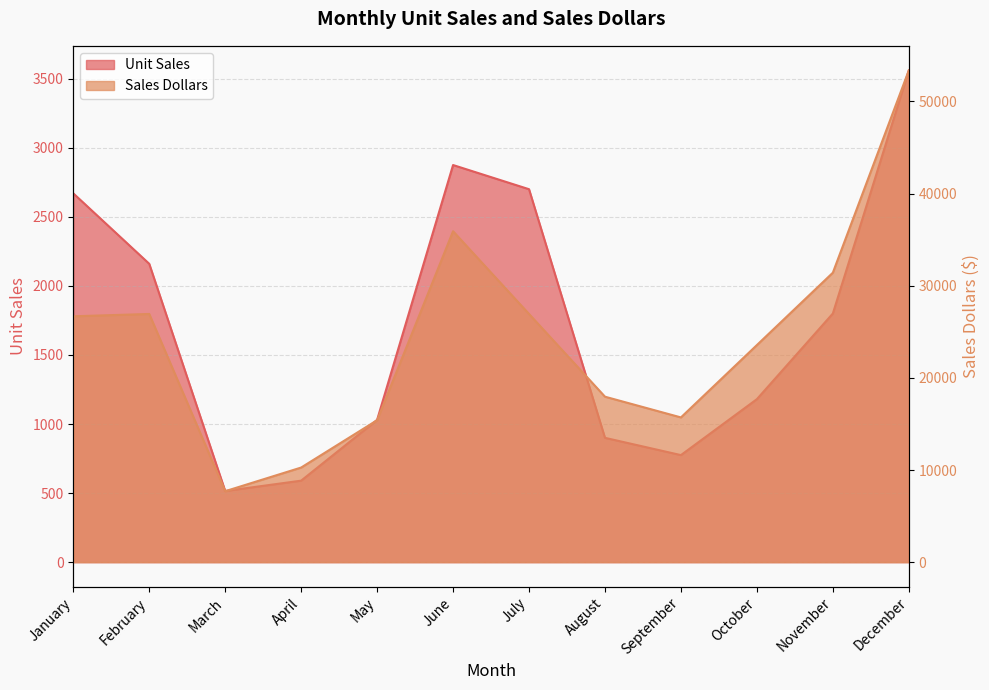

What is the minimum value shown in the chart?

515